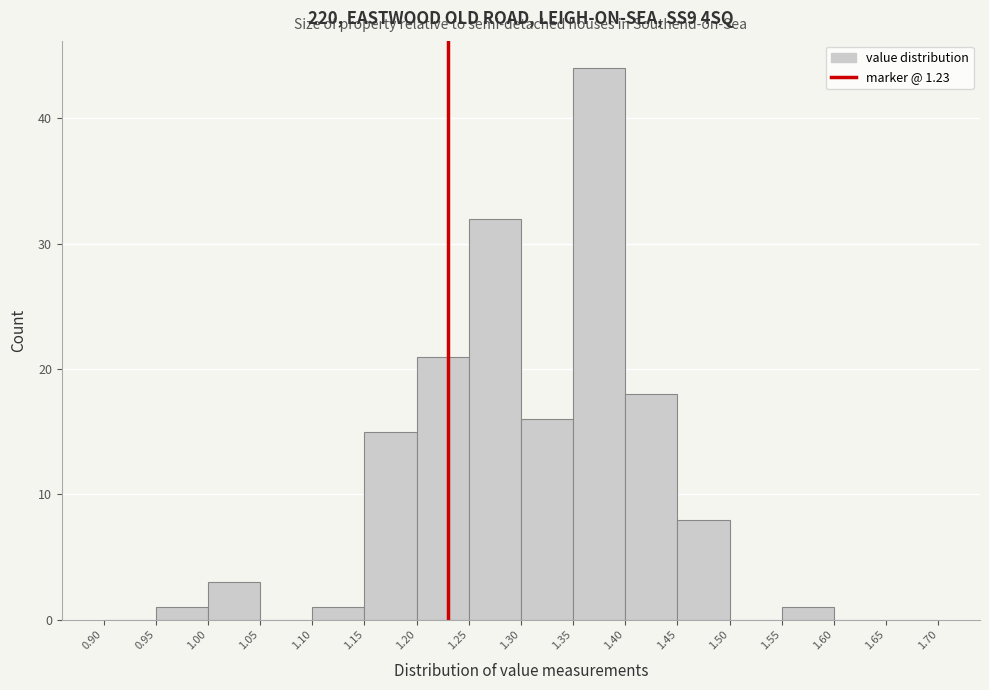

What is the height of the bar covering 1.40 to 1.45 on the x-axis? The values are not printed on the chart, so give them approximately, as read against the axis.

18